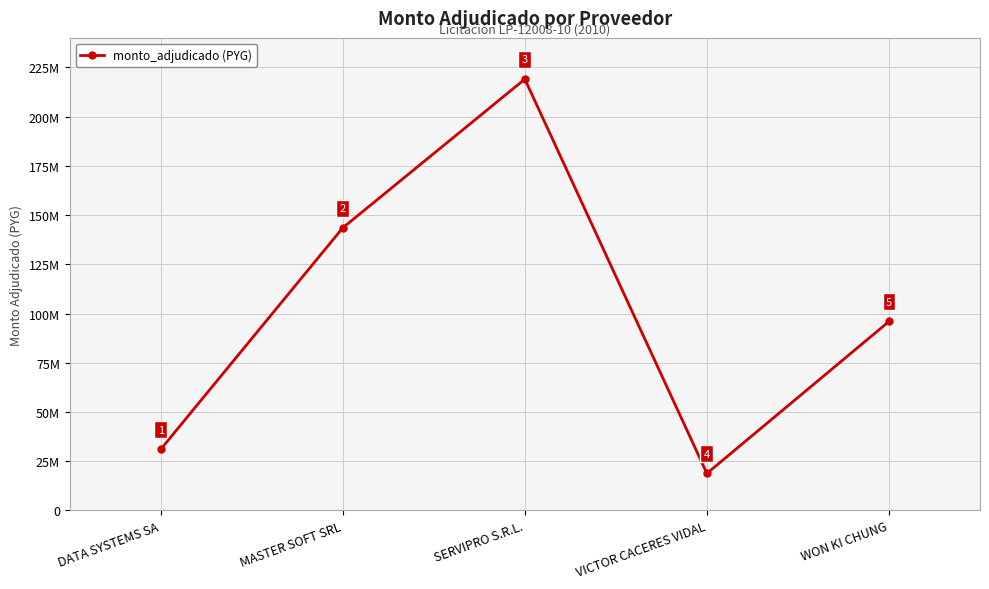

What is the minimum value shown in the chart?

18780000